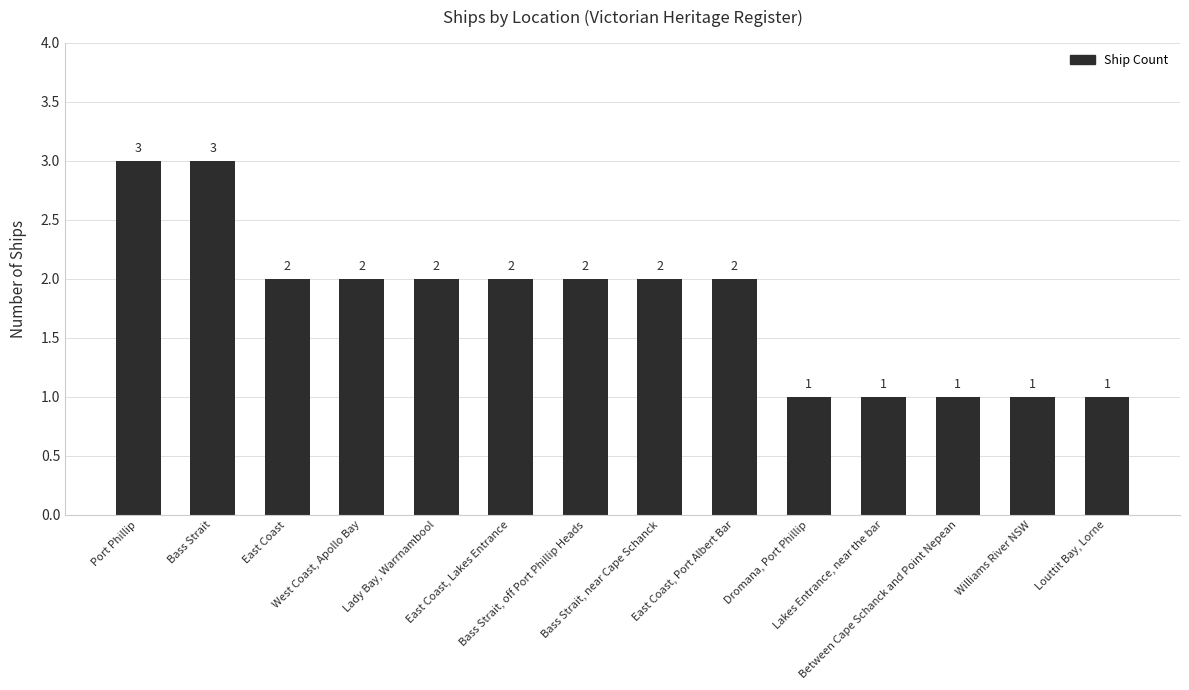

What is the greatest value displayed?

3